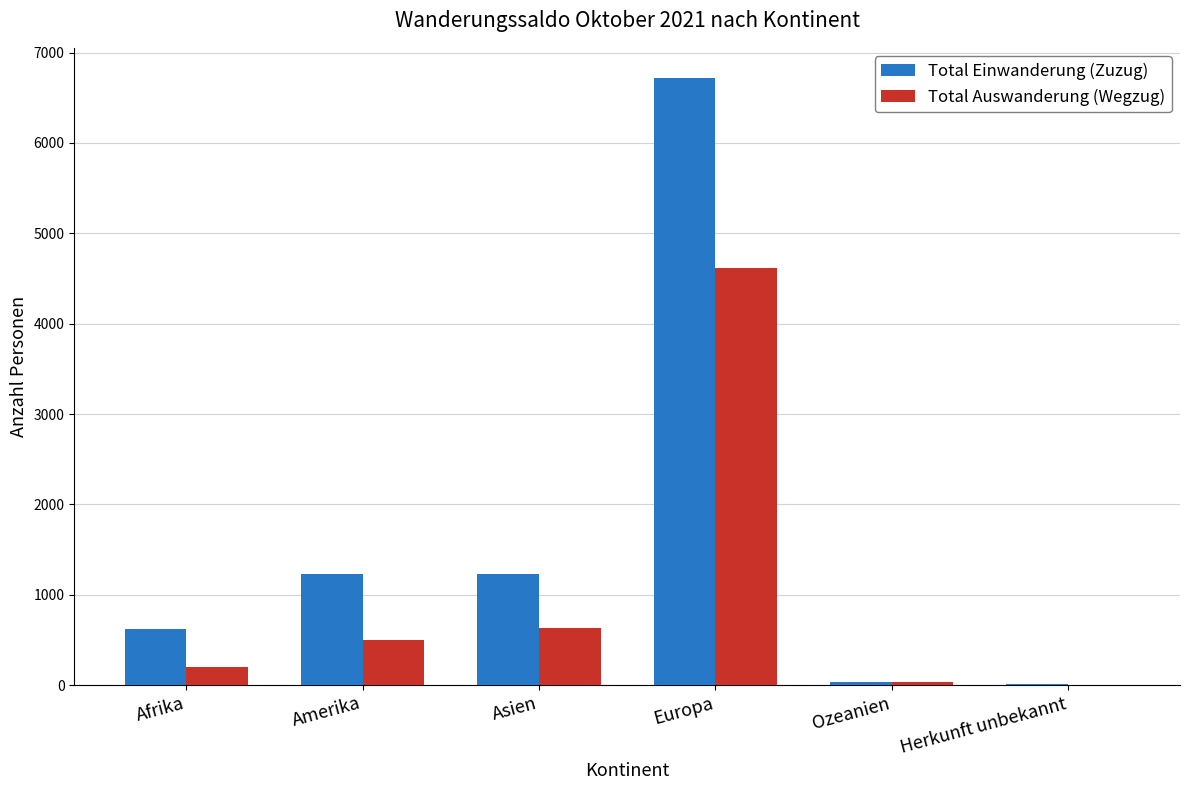

Is it true that Total Auswanderung (Wegzug) equals 200 at Afrika?

True